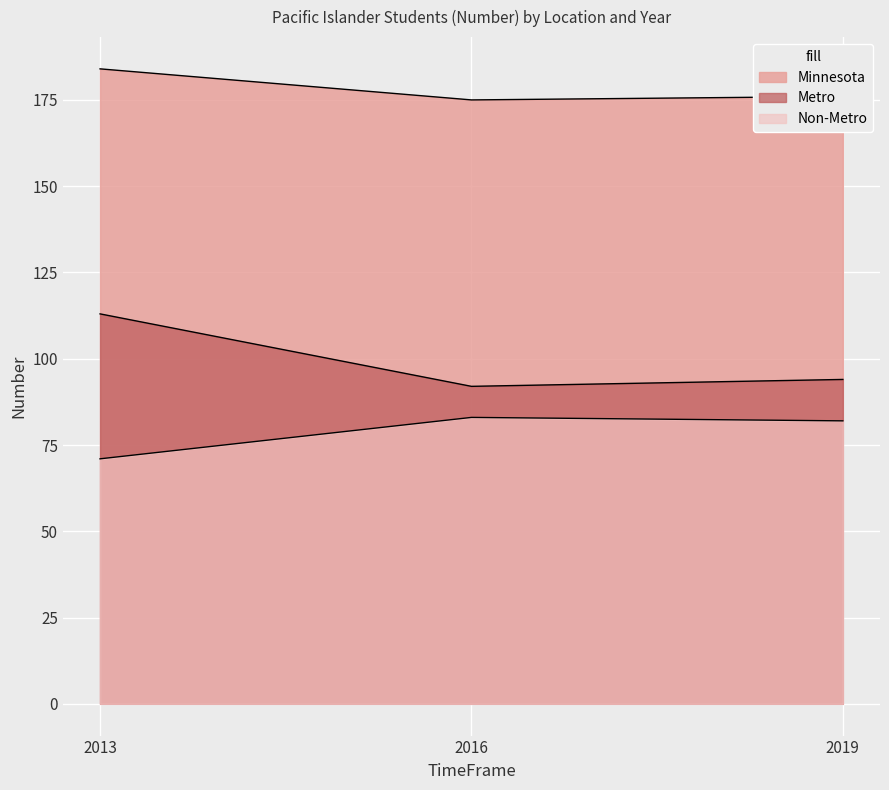

Reading right to left, what are all the values shown in this chart?

Minnesota: 176	175	184
Metro: 94	92	113
Non-Metro: 82	83	71